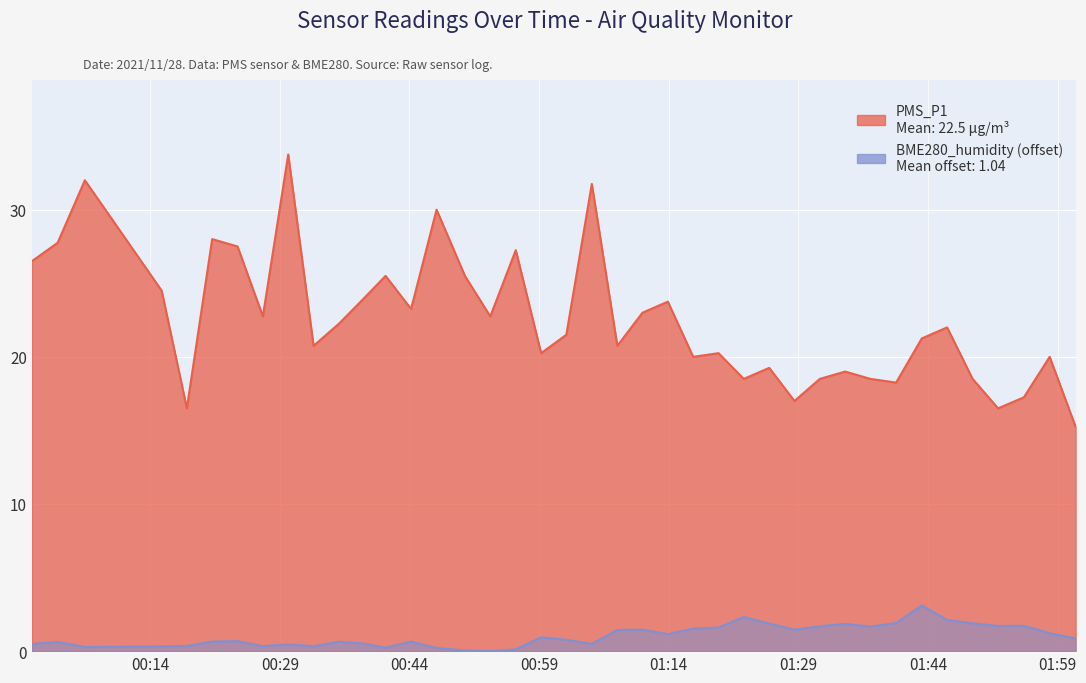

What is the total value across all series at 2021/11/28 01:34:25?

20.9